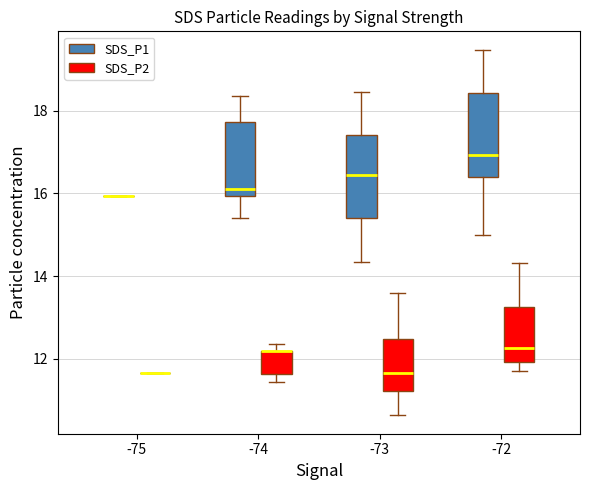

Reading left to right, transcribe this box plot: for each box, give where its median line is, the range the box spans, and where its two whiskers end, as read against the y-axis. The values are not printed on the chart, so give them approximately, as read against the axis.

-75 (SDS_P1): box collapsed to a line at 16.0, whiskers 16.0 to 16.0
-75 (SDS_P2): box collapsed to a line at 11.6, whiskers 11.6 to 11.6
-74 (SDS_P1): median 16.2, box 16.0 to 17.8, whiskers 15.4 to 18.4
-74 (SDS_P2): median 12.2 (drawn on the box's upper edge), box 11.6 to 12.2, whiskers 11.4 to 12.4
-73 (SDS_P1): median 16.4, box 15.4 to 17.4, whiskers 14.4 to 18.4
-73 (SDS_P2): median 11.6, box 11.2 to 12.4, whiskers 10.6 to 13.6
-72 (SDS_P1): median 17.0, box 16.4 to 18.4, whiskers 15.0 to 19.4
-72 (SDS_P2): median 12.2, box 12.0 to 13.2, whiskers 11.8 to 14.4